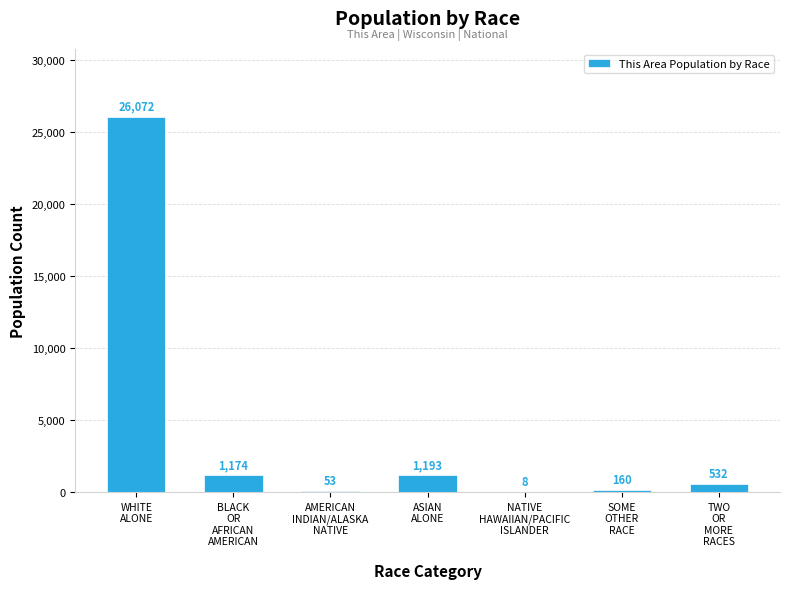

What is the sum of all values?

29192